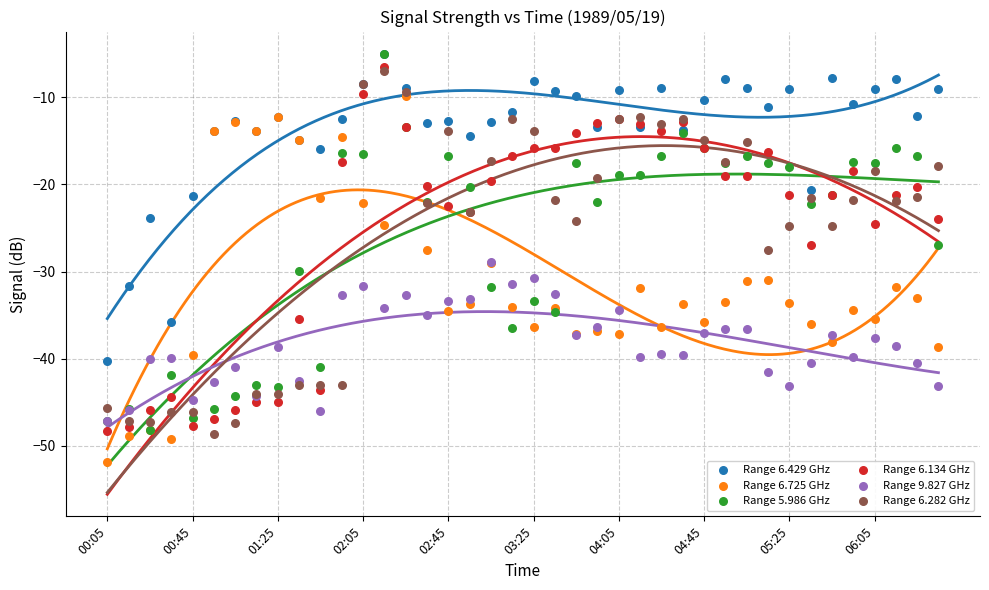

What are all the series names shown in the legend?

Range 6.429 GHz, Range 6.725 GHz, Range 5.986 GHz, Range 6.134 GHz, Range 9.827 GHz, Range 6.282 GHz